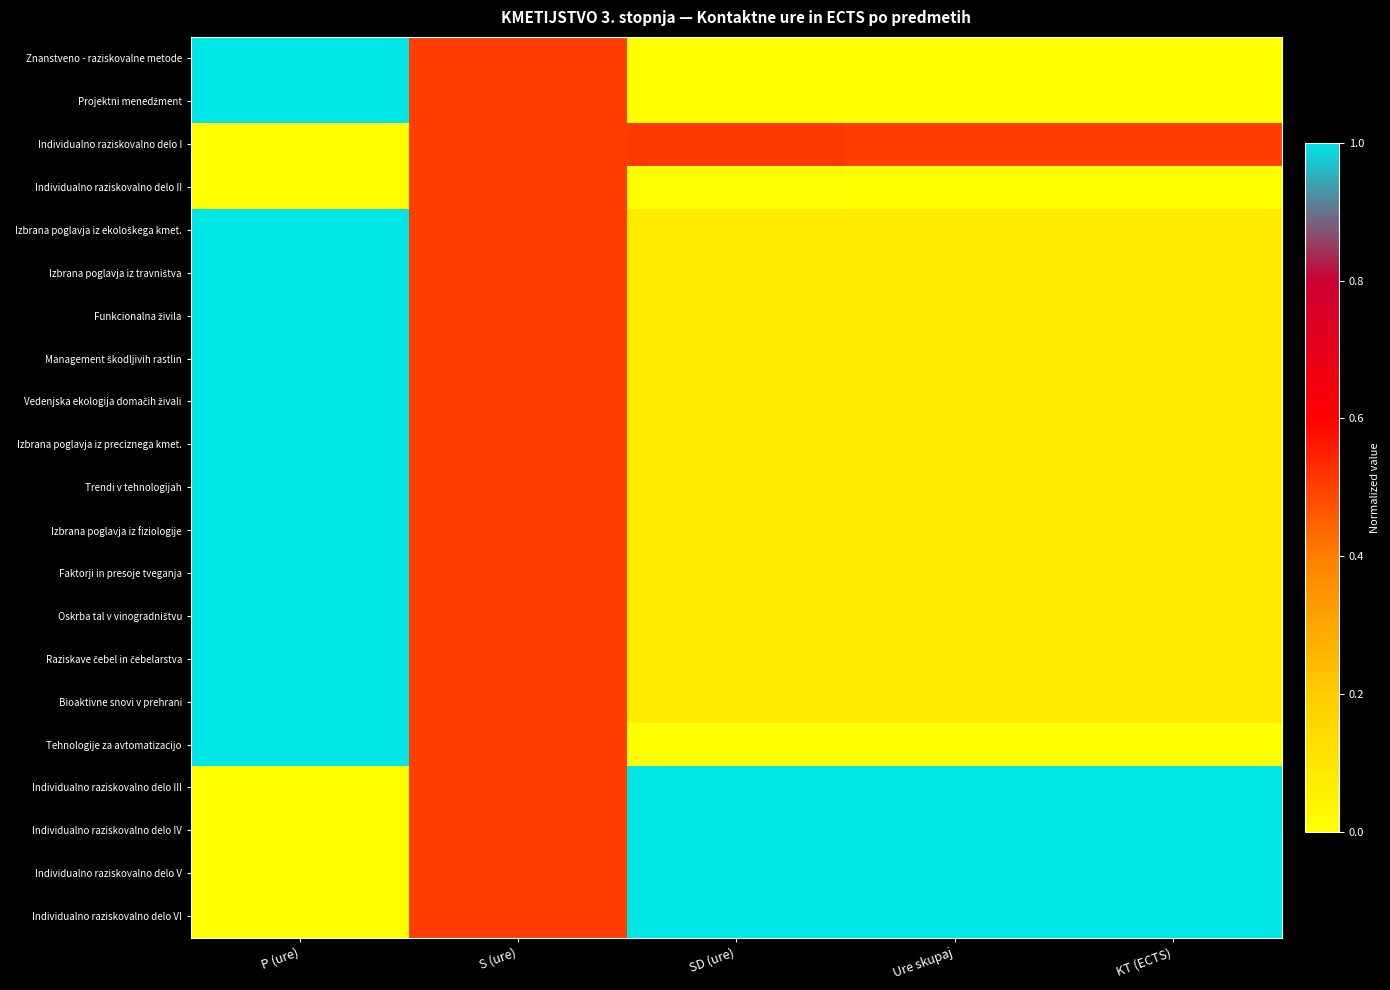

Which label corresponds to the smallest value in the chart?

SD (ure)